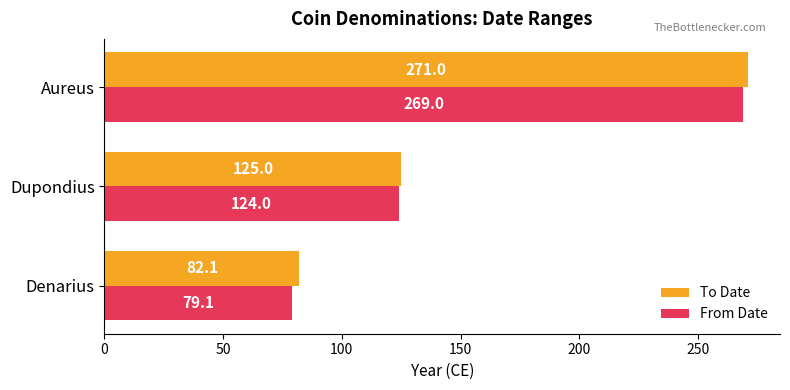

How many values in the From Date series are below 124?

1